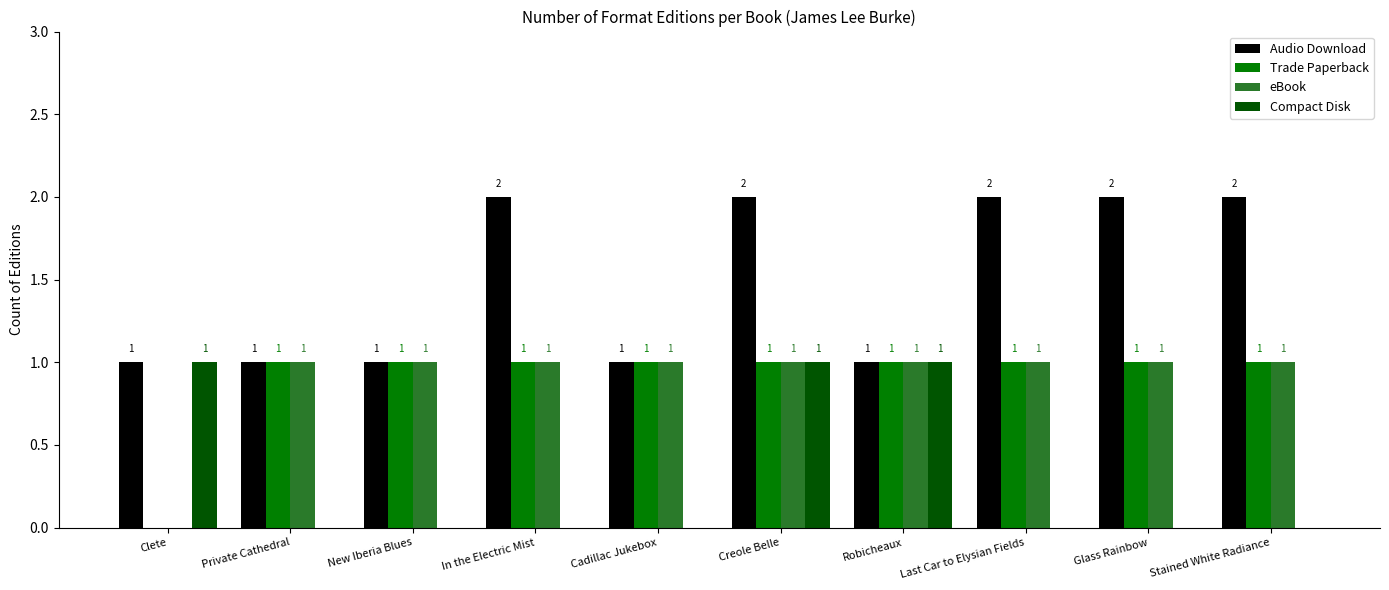

Which series changed the most between Private Cathedral and Last Car to Elysian Fields?

Audio Download